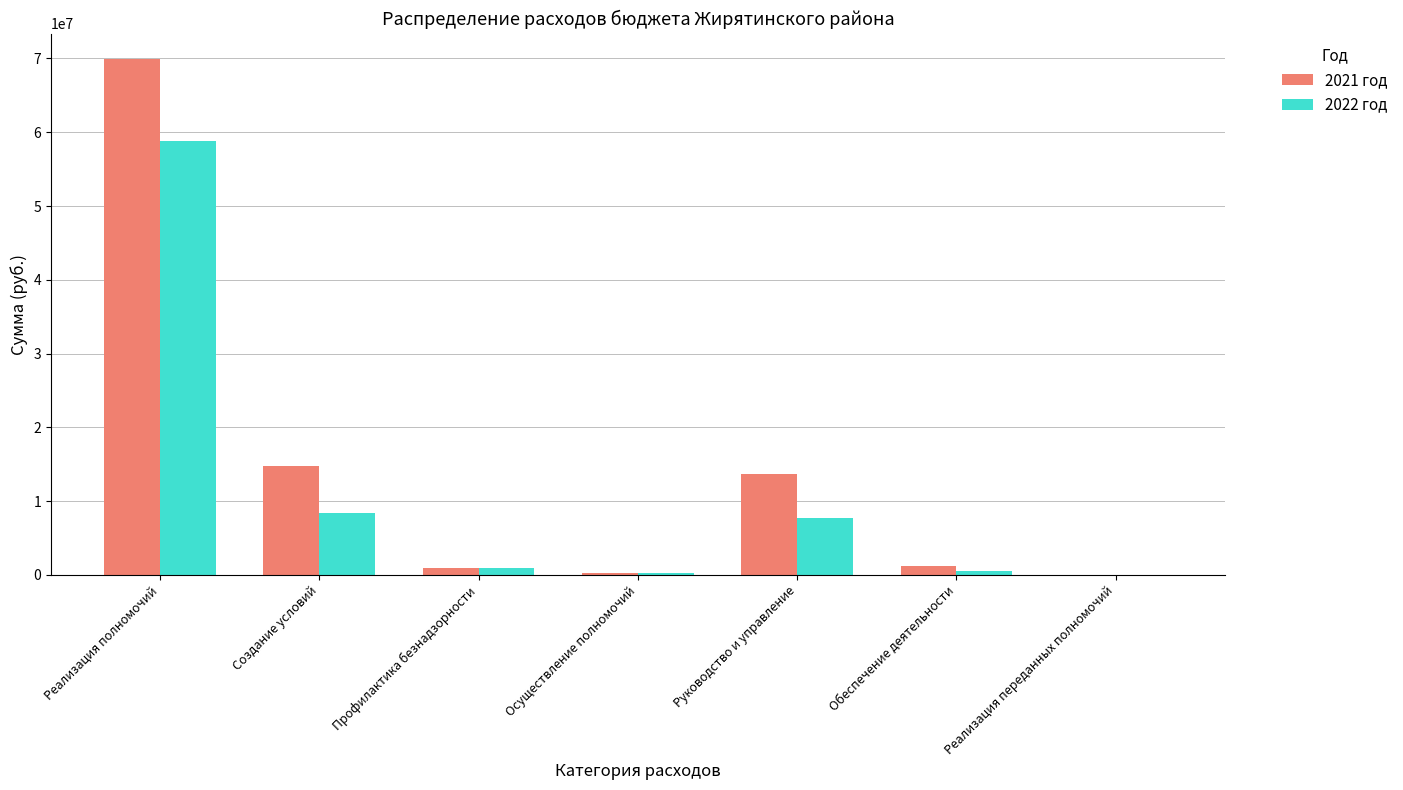

At which category does the chart reach its peak across all series?

Реализация полномочий